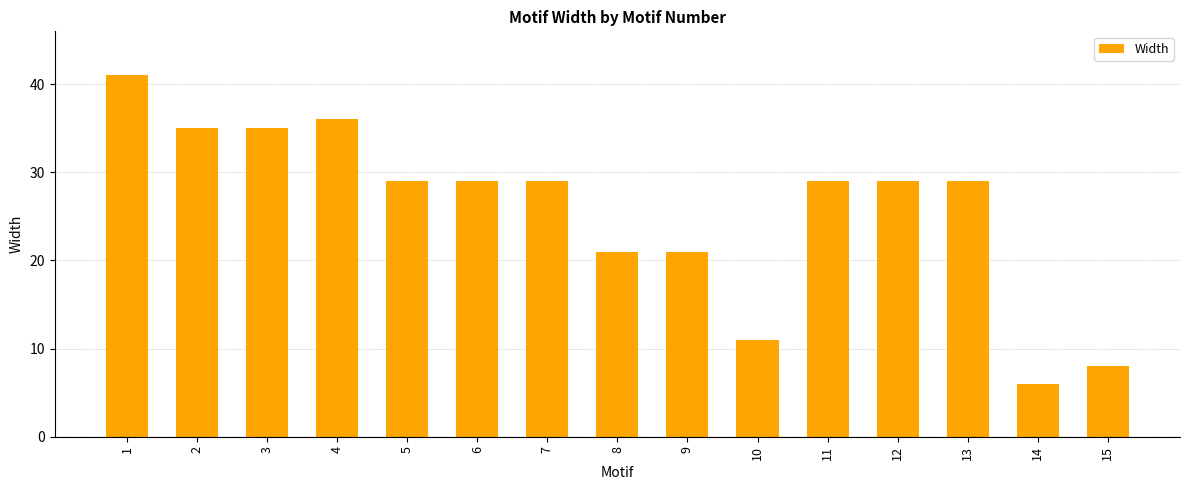

Which category has the lowest value across all series?

14